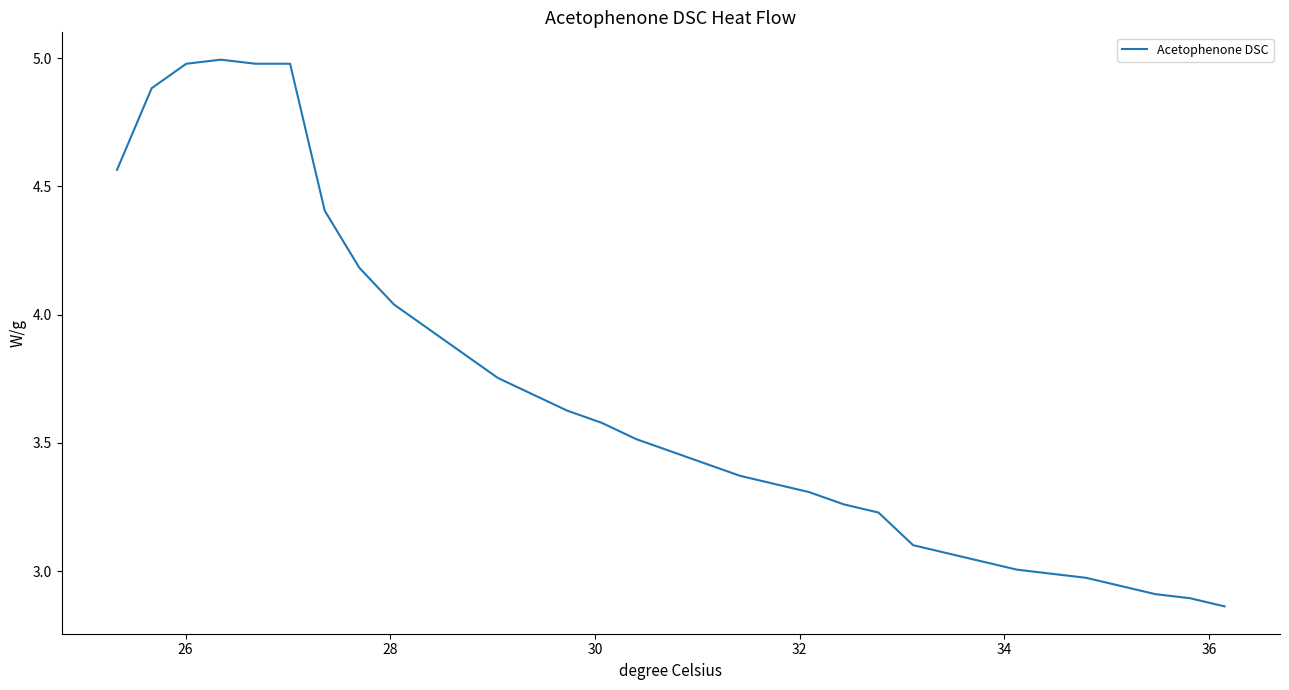

What is the difference between the maximum and minimum values?

2.1